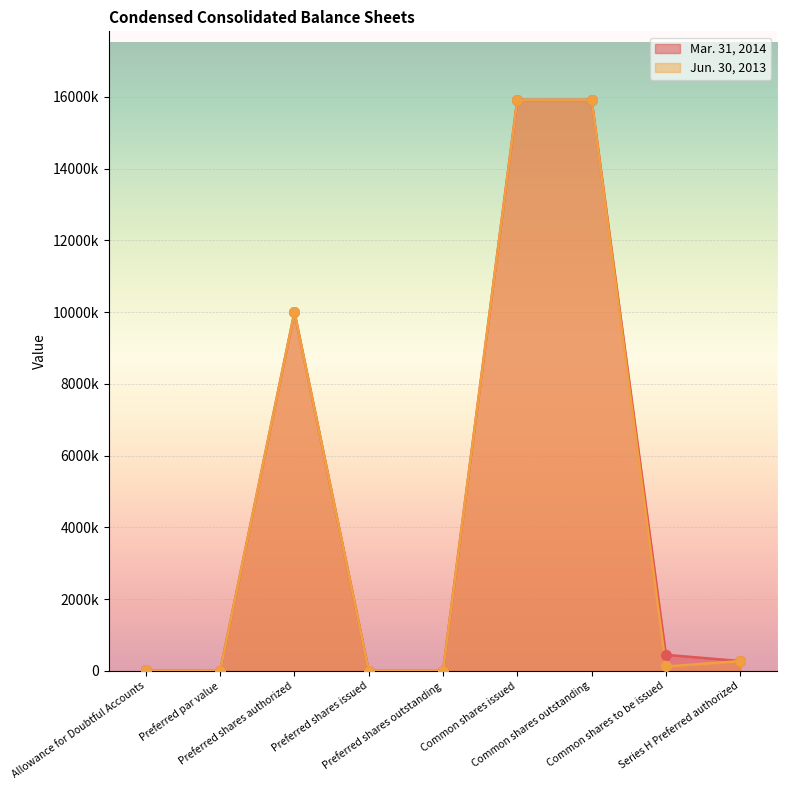

Which series reaches the minimum Y coordinate?

Mar. 31, 2014